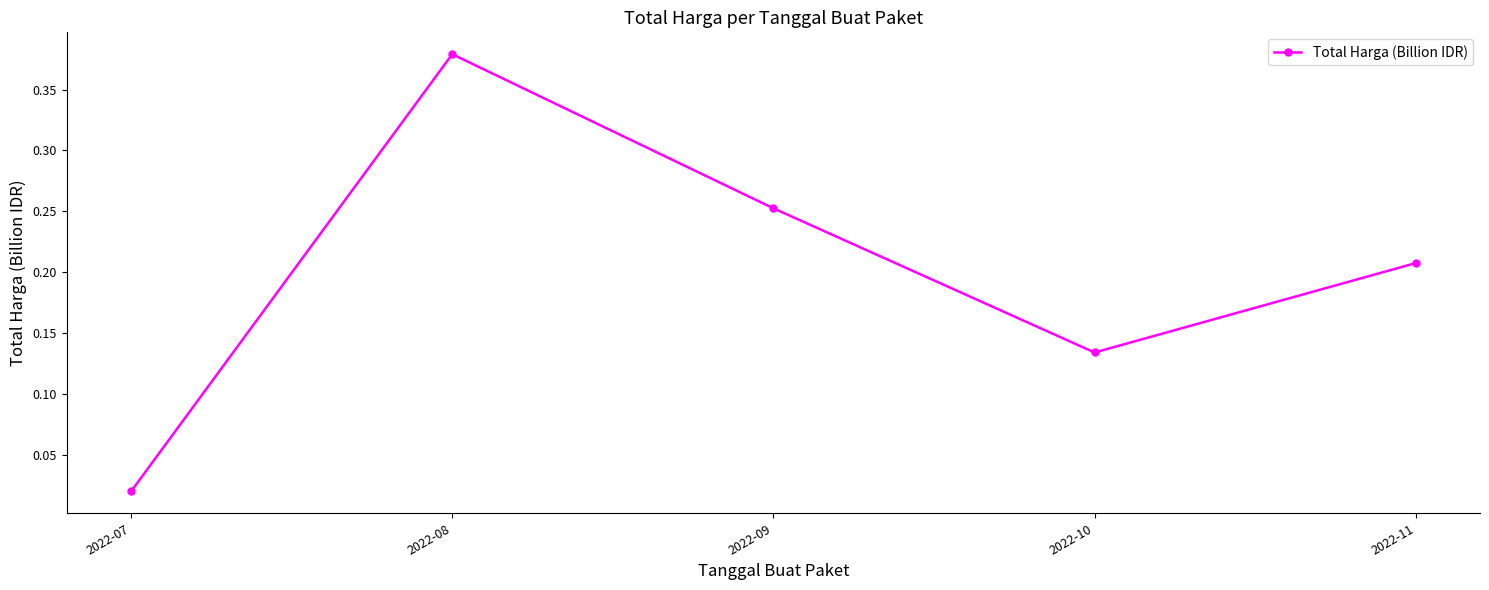

How many interior local peaks (higher than both neighbors) does the data have?

1